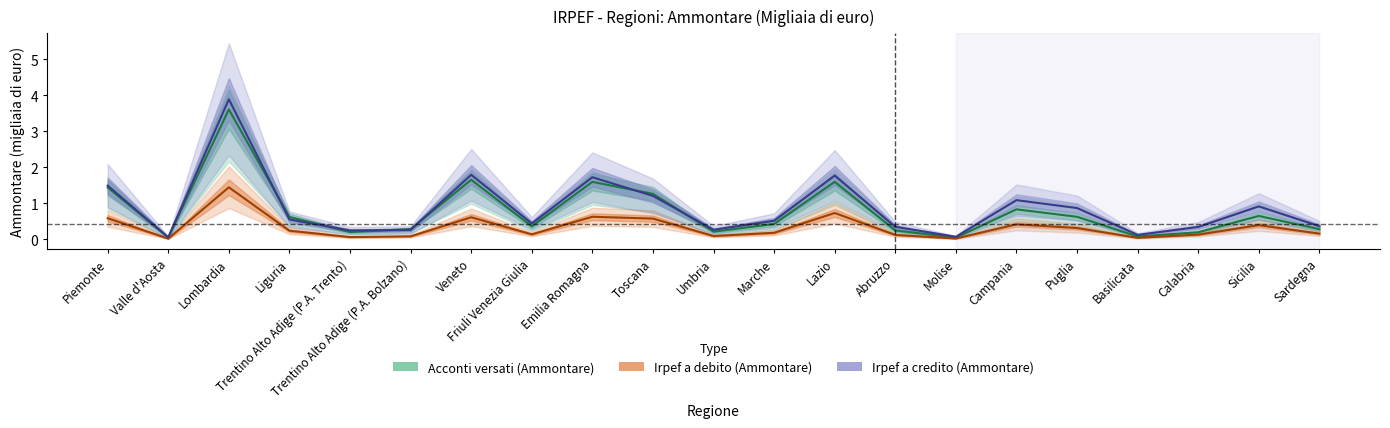

The Irpef a debito (Ammontare) series shows 0.1 at Friuli Venezia Giulia. True or false?

True